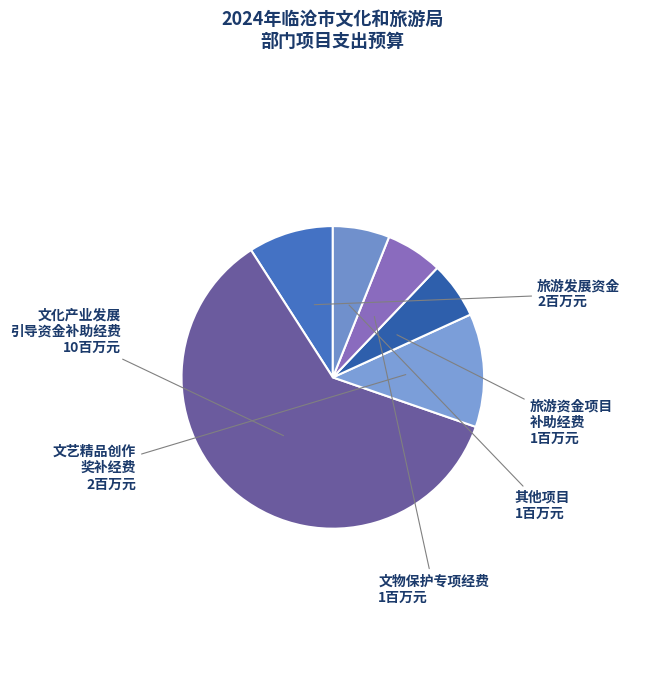

Count the number of slices in the pie.

6